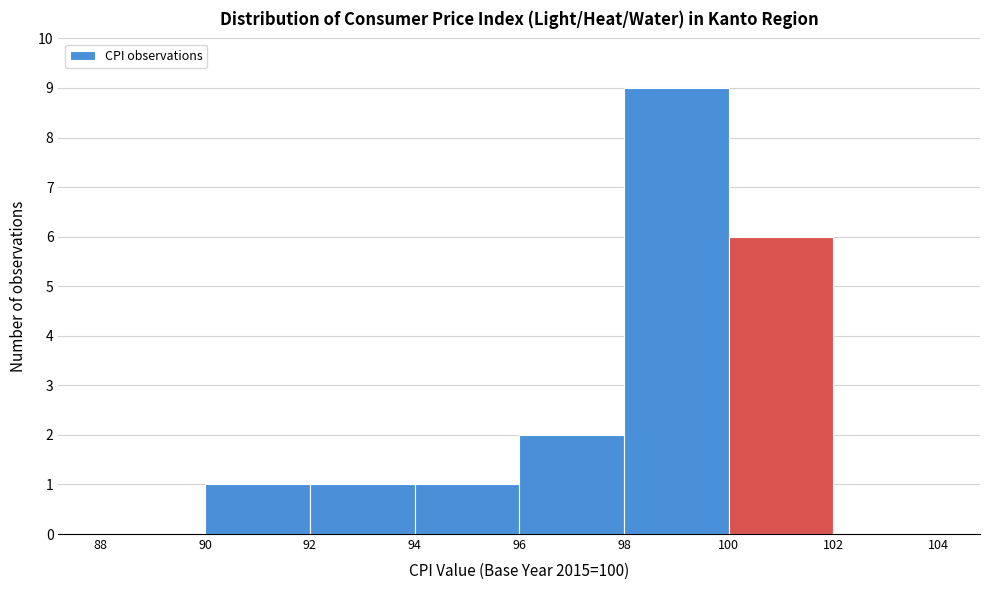

Which range on the x-axis has the tallest bar?

98 to 100